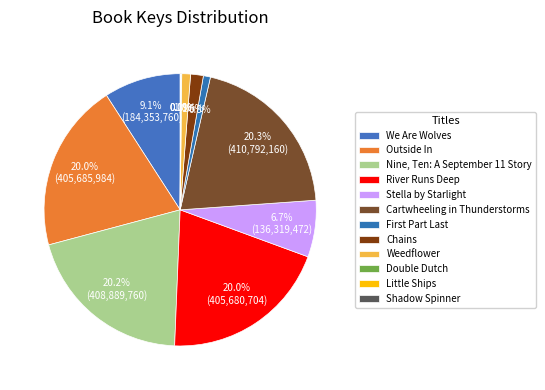

What is the ratio of the value at Cartwheeling in Thunderstorms to the value at Chains?

13.4